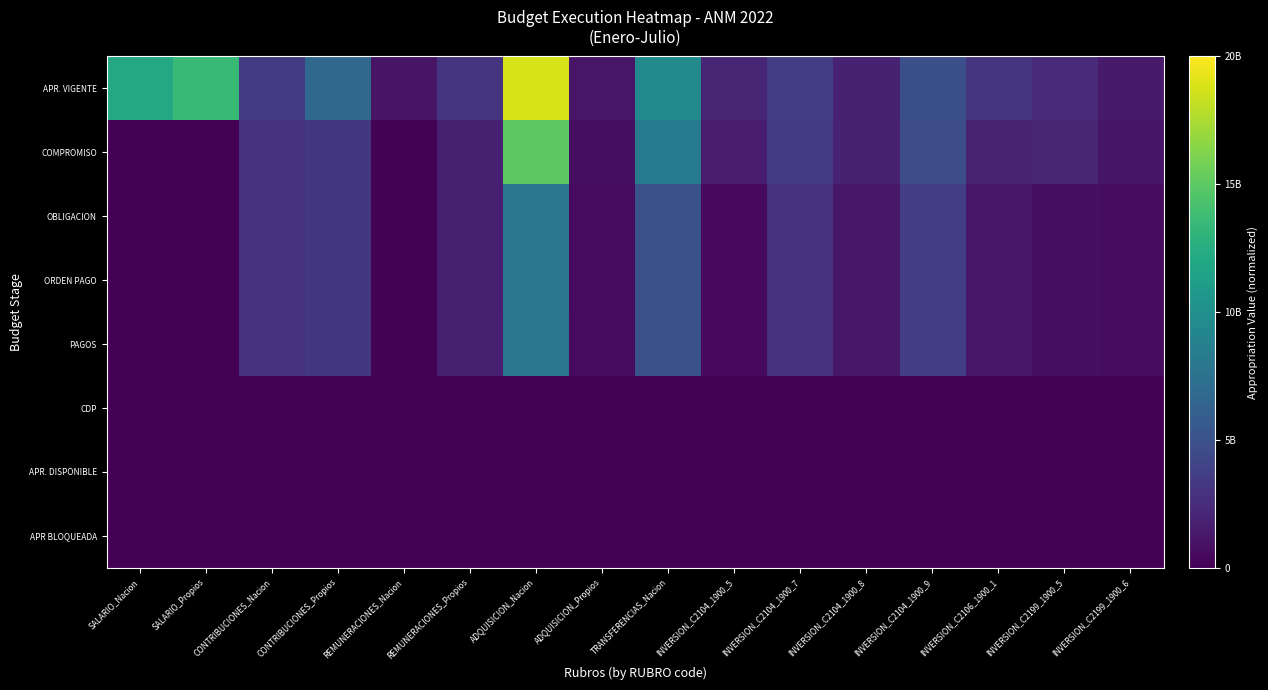

At which category is the sum across all series the highest?

ADQUISICION_Nacion